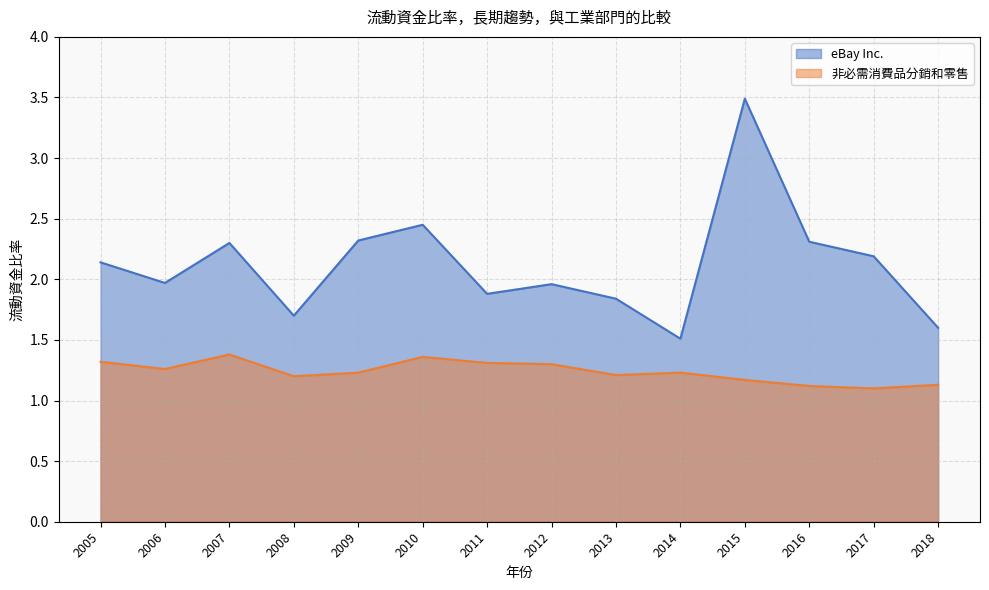

The eBay Inc. series shows 1.9 at 2011. True or false?

True